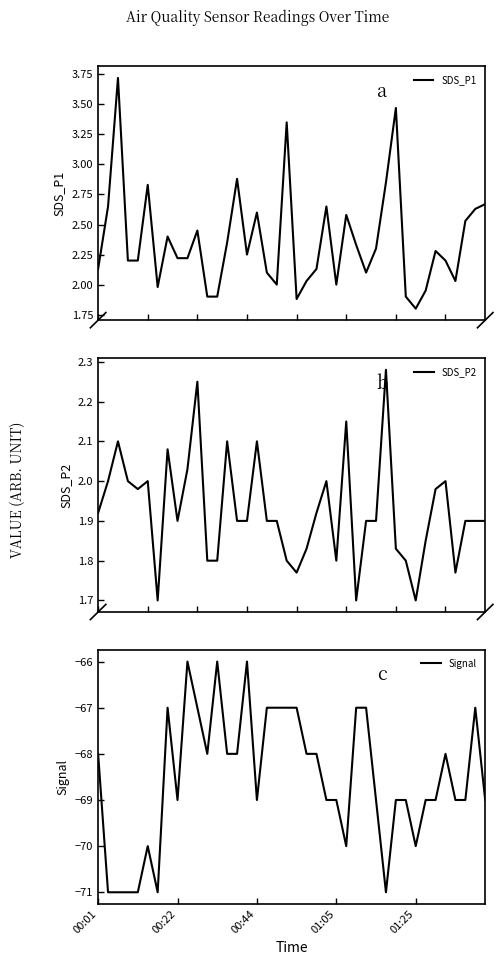

Is this an area chart (filled region under the line)?

No